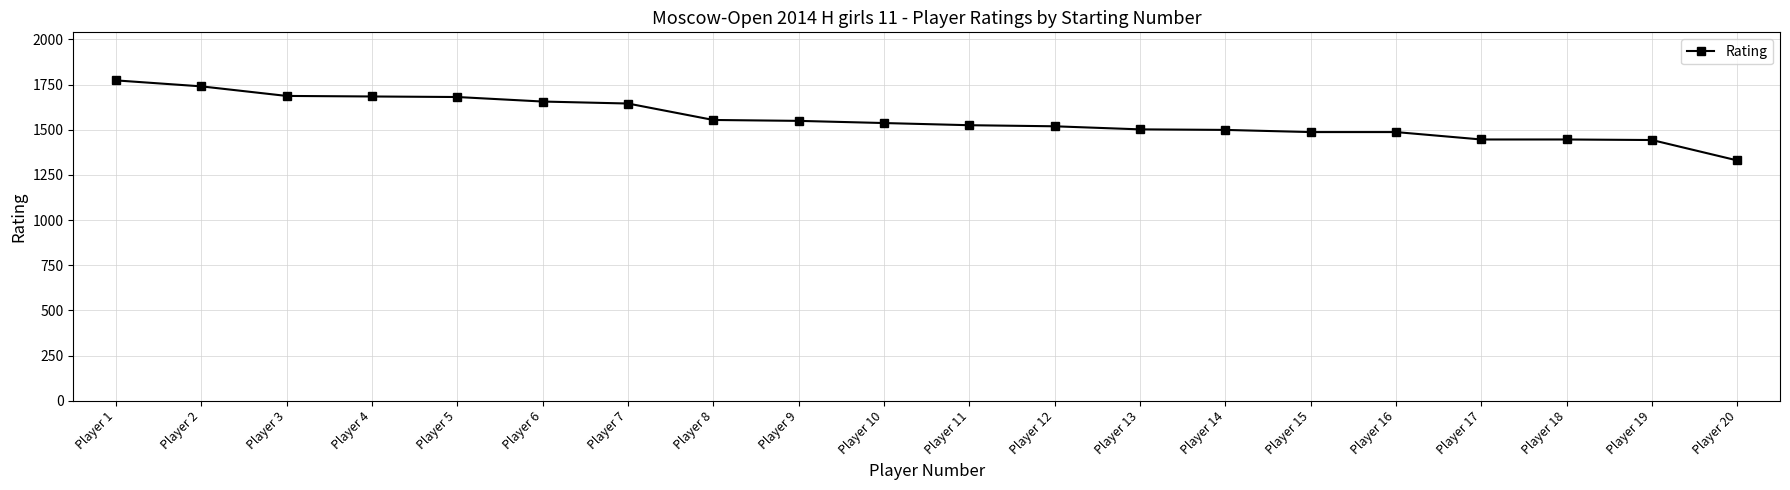

The value at Player 10 is 1537. True or false?

True